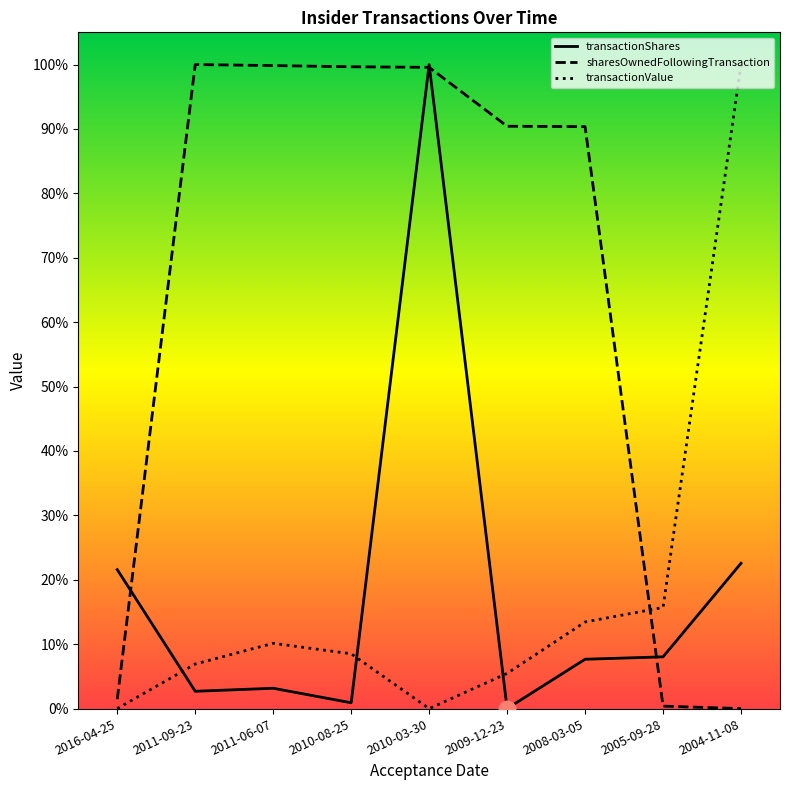

True or false: transactionShares and sharesOwnedFollowingTransaction cross at least once.

True